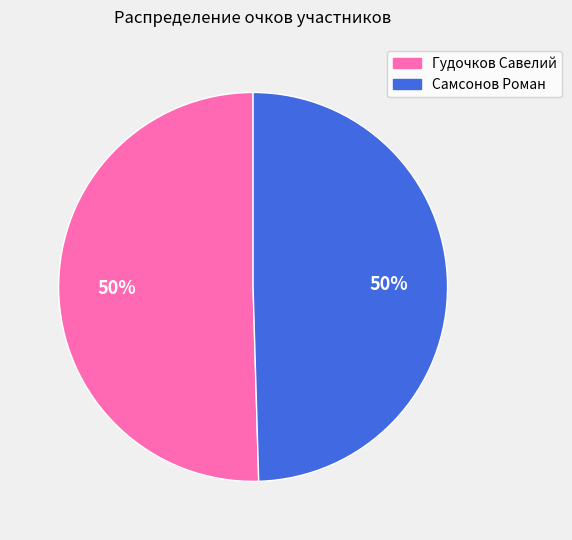

How many slices are in this pie chart?

2